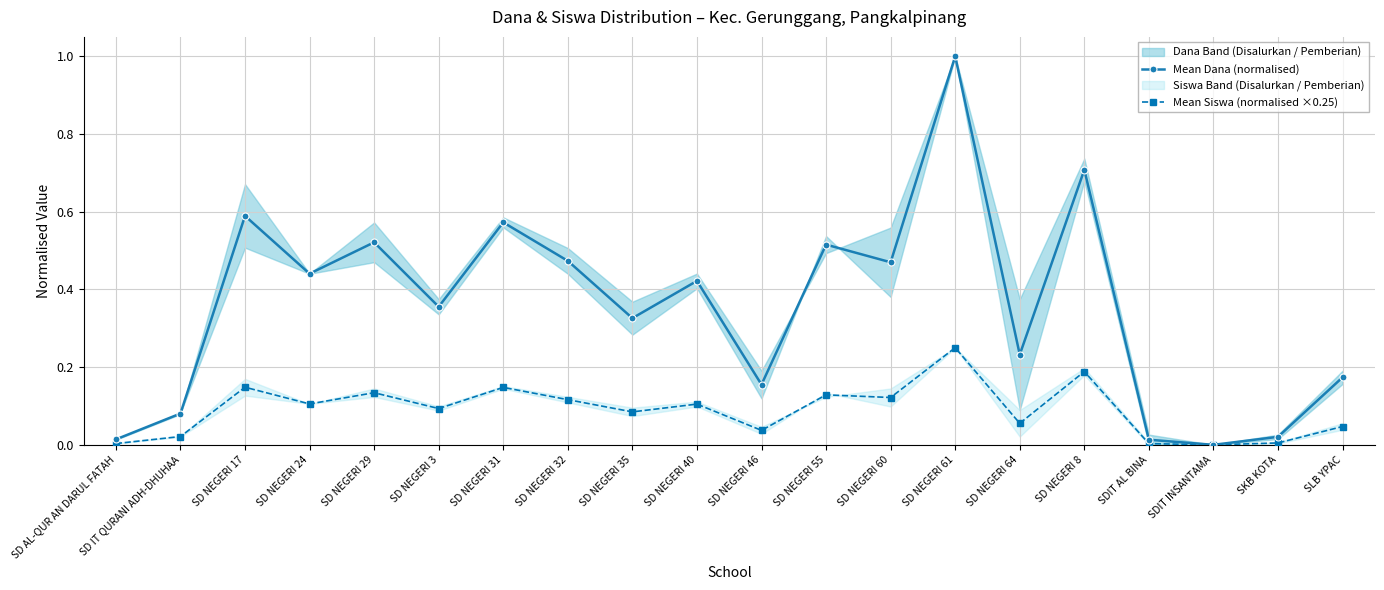

True or false: Mean Siswa (normalised ×0.25) and Mean Dana (normalised) intersect in this chart.

False